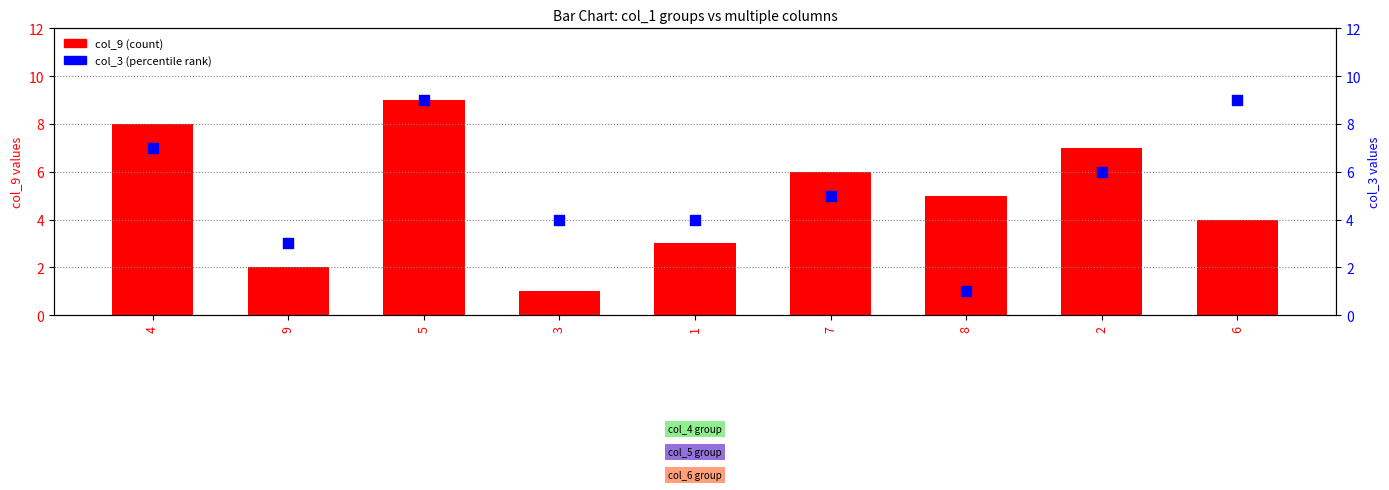

What is the total value across all series at 6?

13